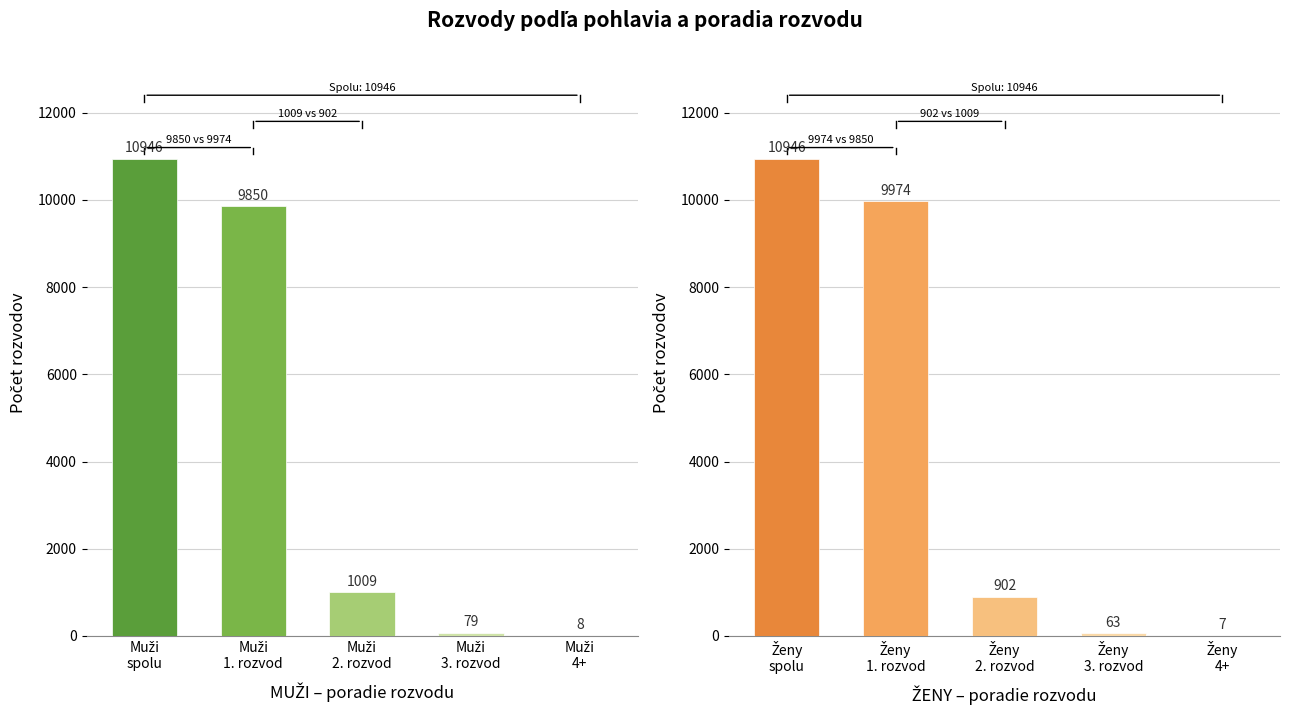

The value of 2. rozvod (Muži) at 5 is 343. True or false?

False